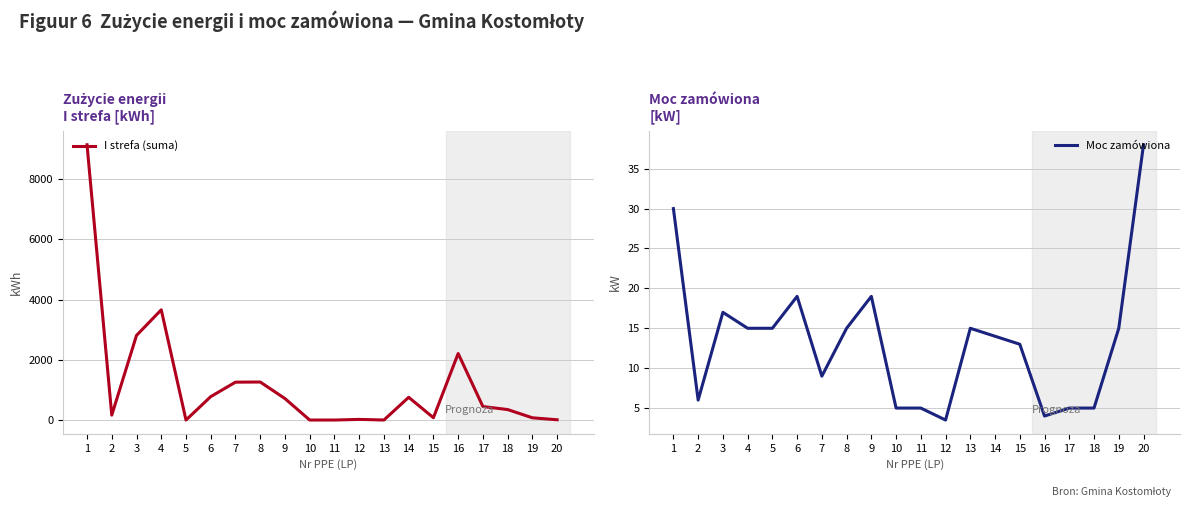

Rank the categories by Moc zamówiona value from highest to lowest.

20, 1, 6, 9, 3, 4, 5, 8, 13, 19, 14, 15, 7, 2, 10, 11, 17, 18, 16, 12